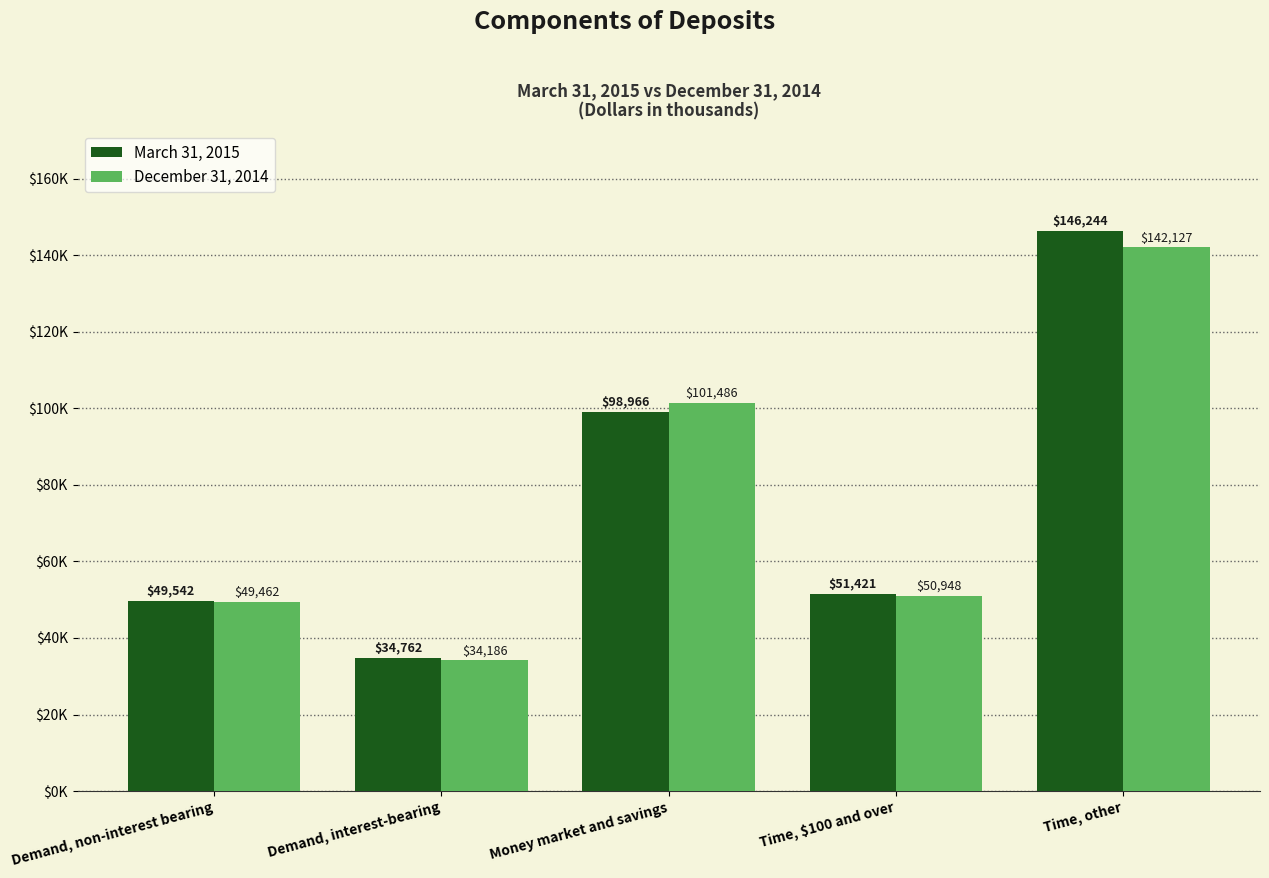

At which label does March 31, 2015 reach its minimum?

Demand, interest-bearing